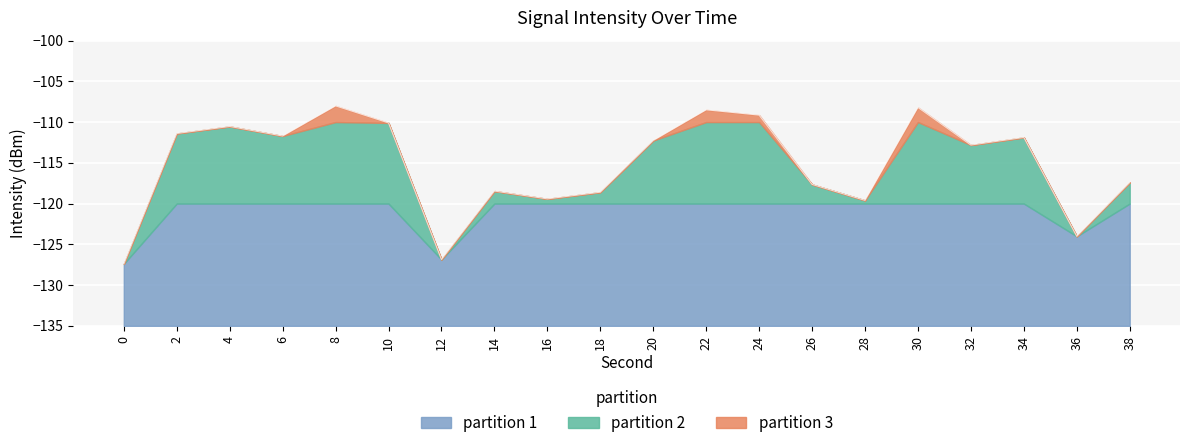

What is the difference between the second highest and minimum values?

19.2